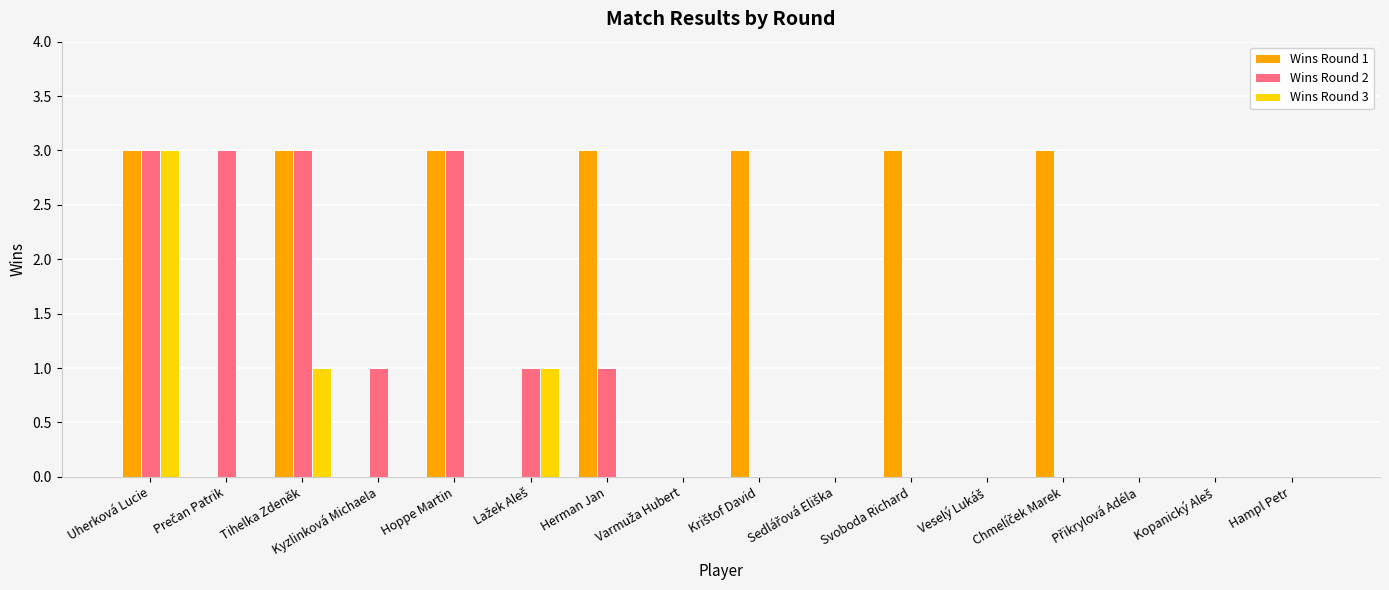

The value of Wins Round 3 at Svoboda Richard is -2. True or false?

False